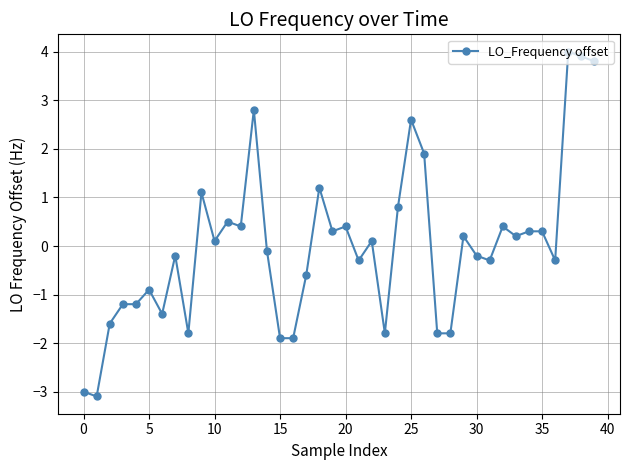

What is the difference between the second highest and second lowest values?

6.9